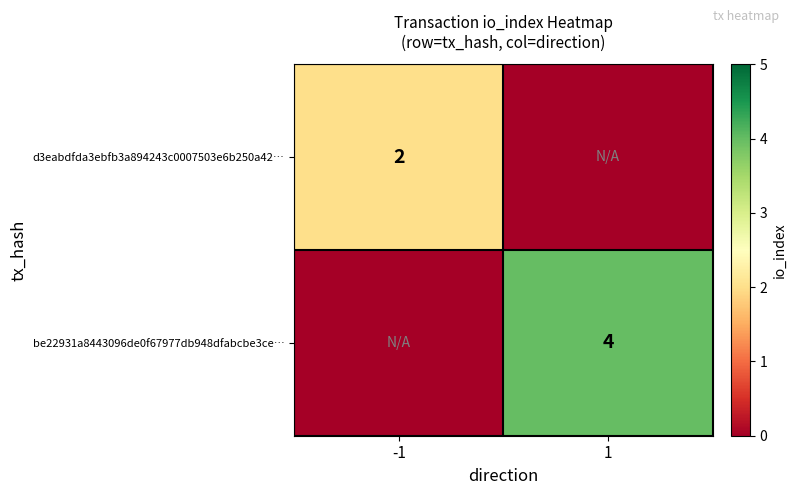

True or false: d3eabdfda3ebfb3a894243c0007503e6b250a42… has a value of 2 at -1.

True